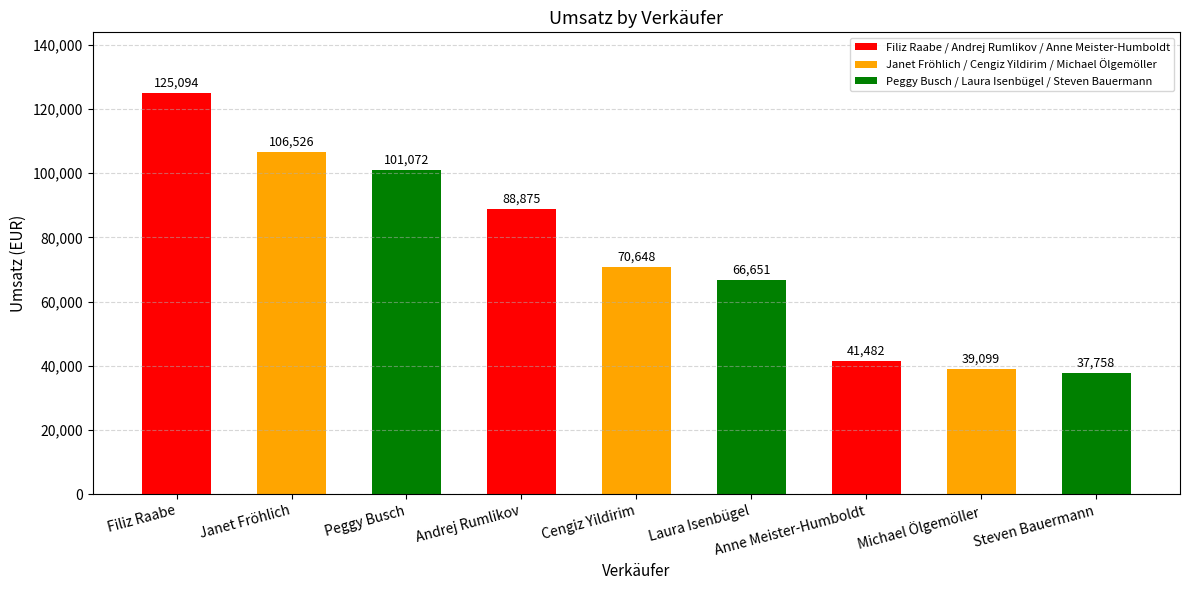

How many data points are above 70647?

5